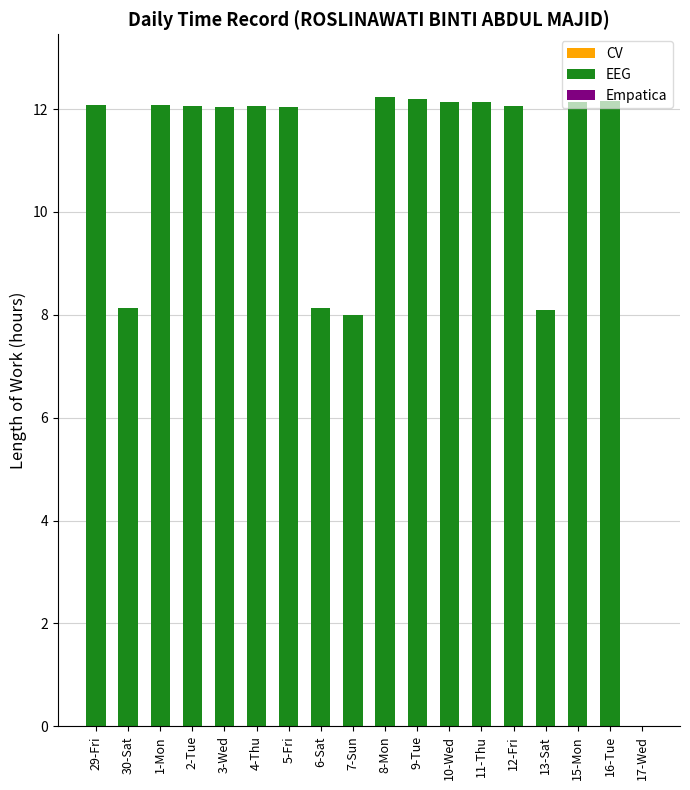

The value at 5-Fri is 18.4. True or false?

False